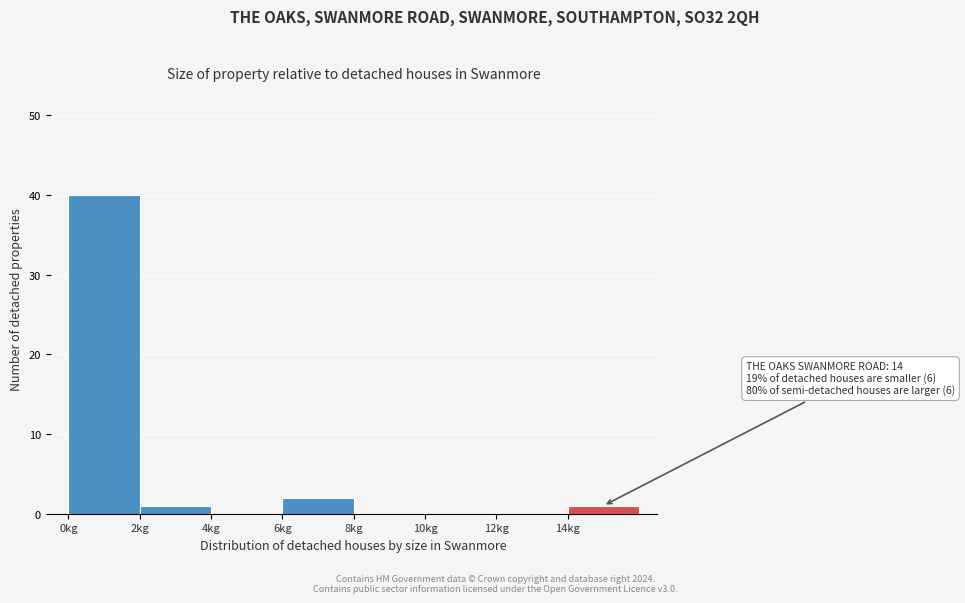

Over which range of the x-axis is the bar tallest?

0 to 2